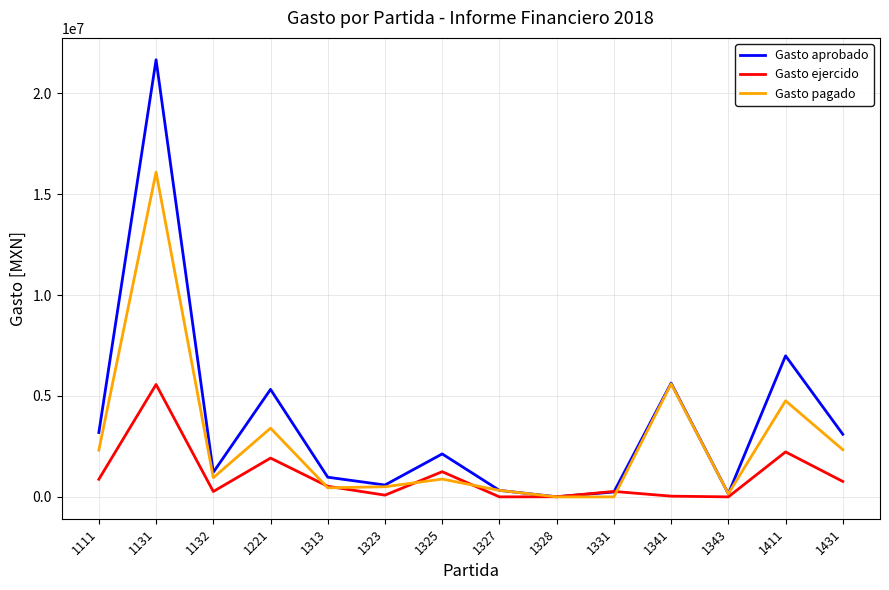

Which series has the largest total across all categories?

Gasto aprobado